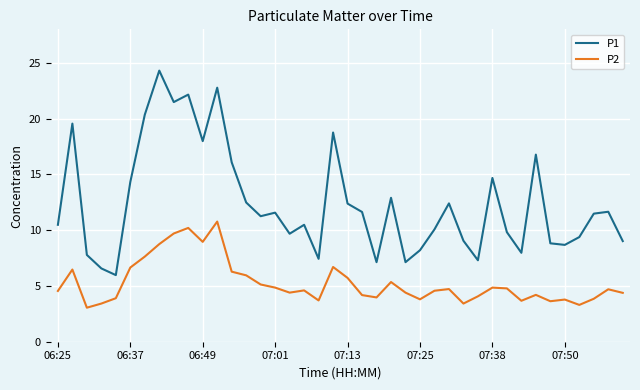

True or false: P1 and P2 cross at least once.

False